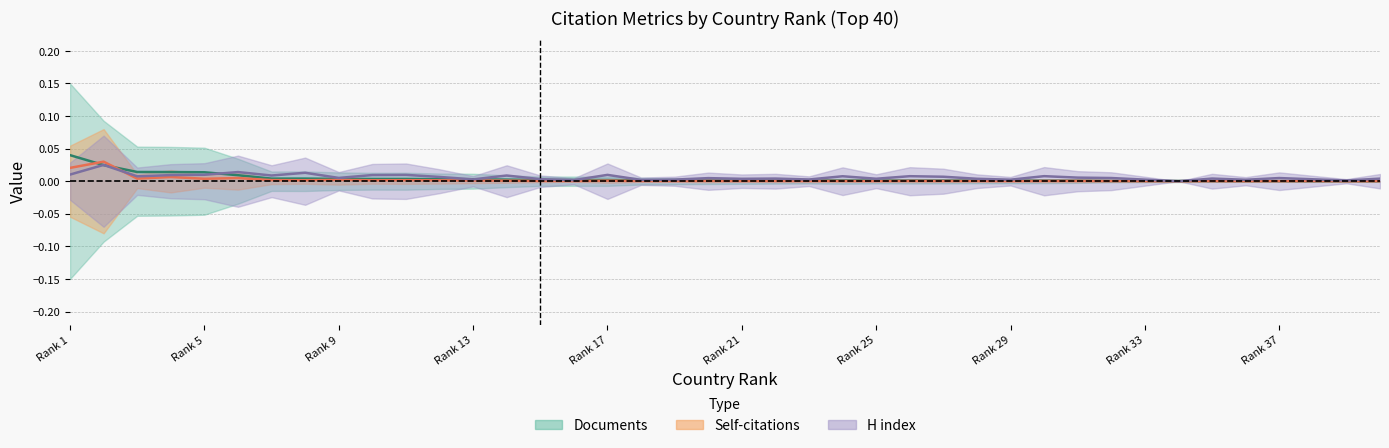

Which label corresponds to the largest value in the chart?

Rank 1